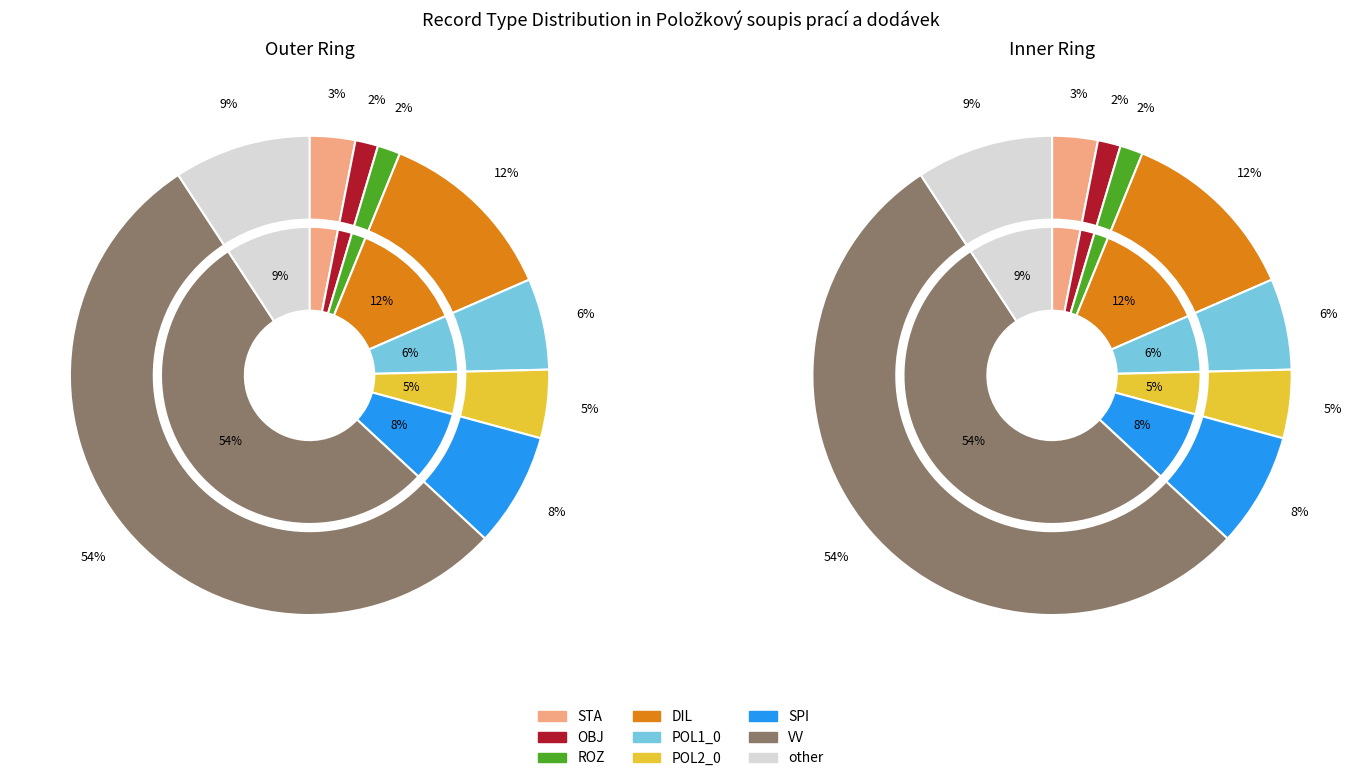

How many segments does this pie chart have?

9